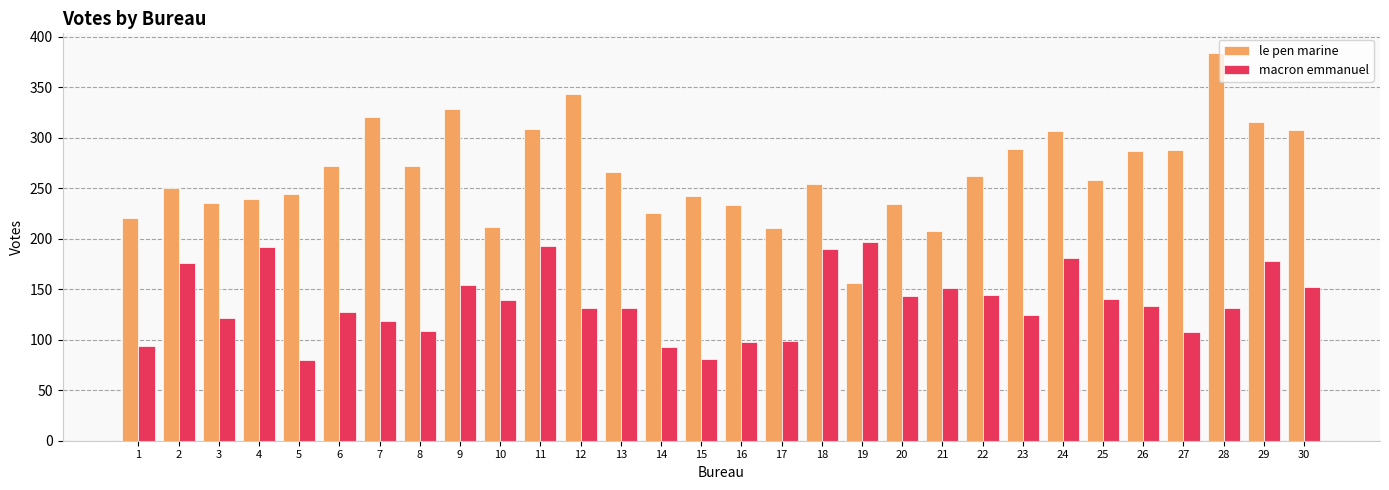

What is the difference between the maximum and second lowest values in the macron emmanuel series?

116